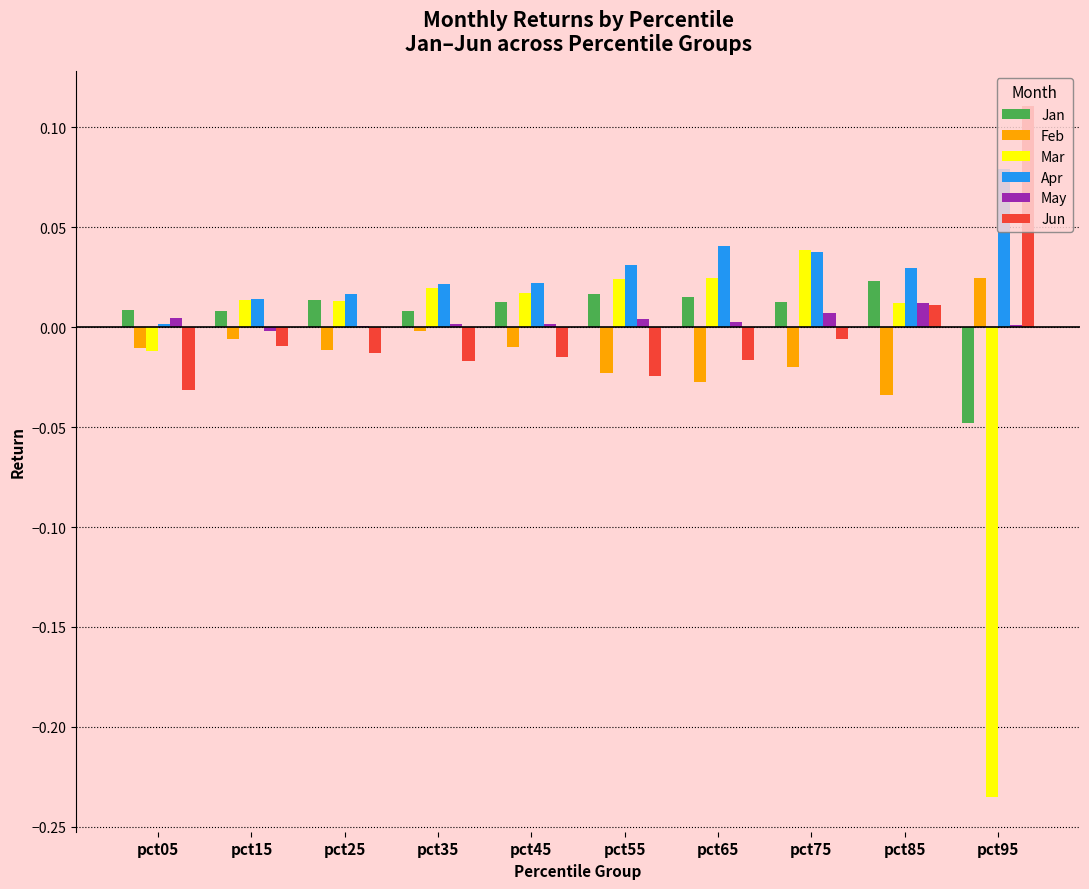

Are the bars grouped side by side (vs. stacked)?

Yes